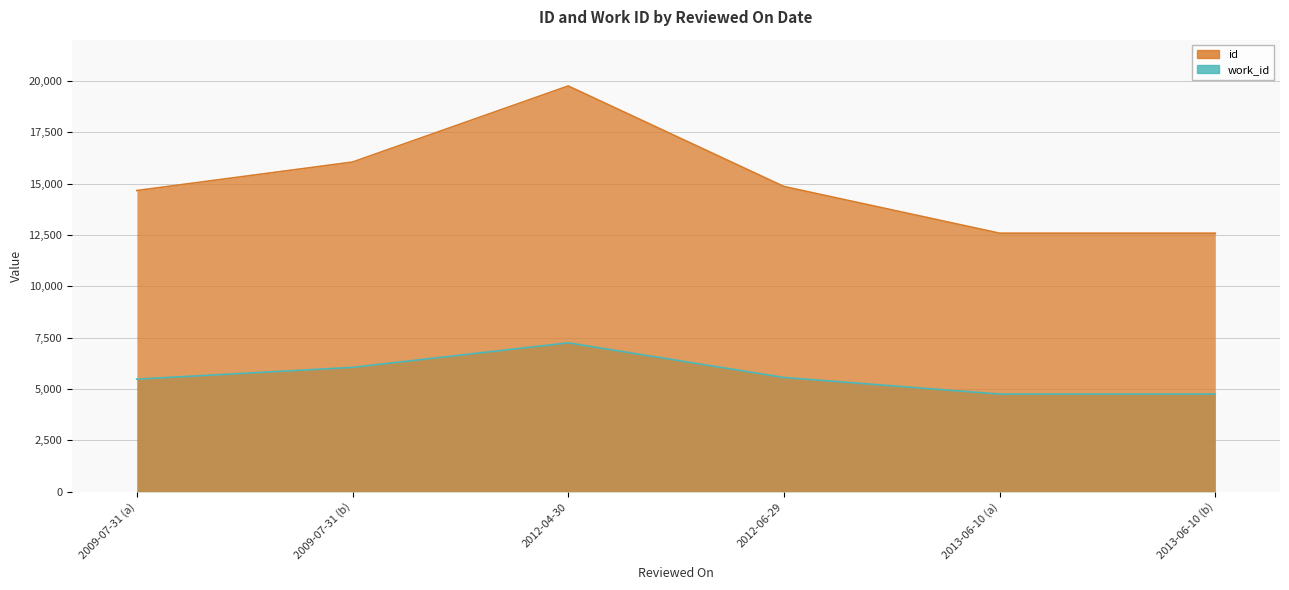

Count the id values in the range 12583 to 16045.

5